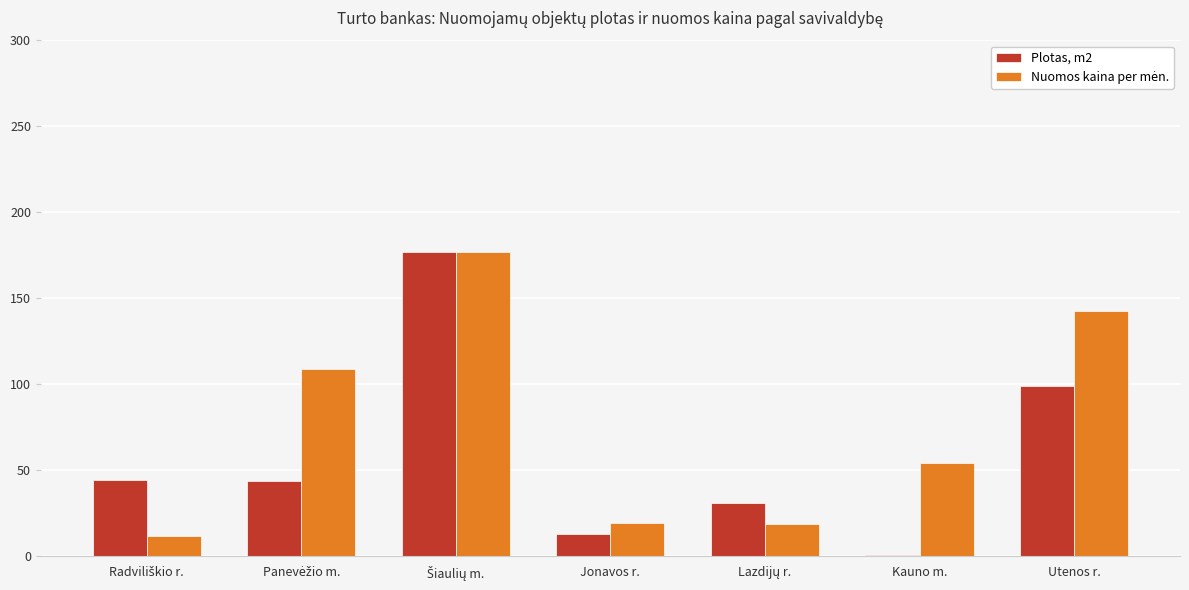

At which category does the chart reach its minimum across all series?

Kauno m.